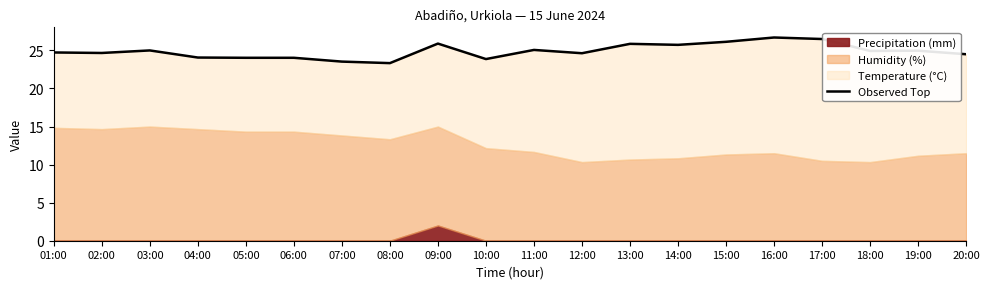

Which has a higher value, 20:00 or 01:00?

01:00